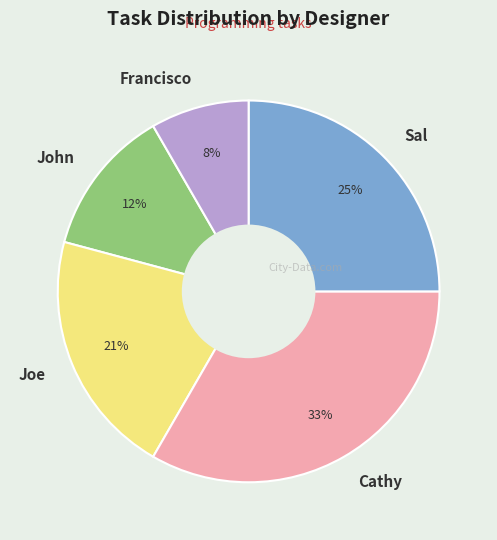

Which category has the smallest portion of the pie?

Francisco